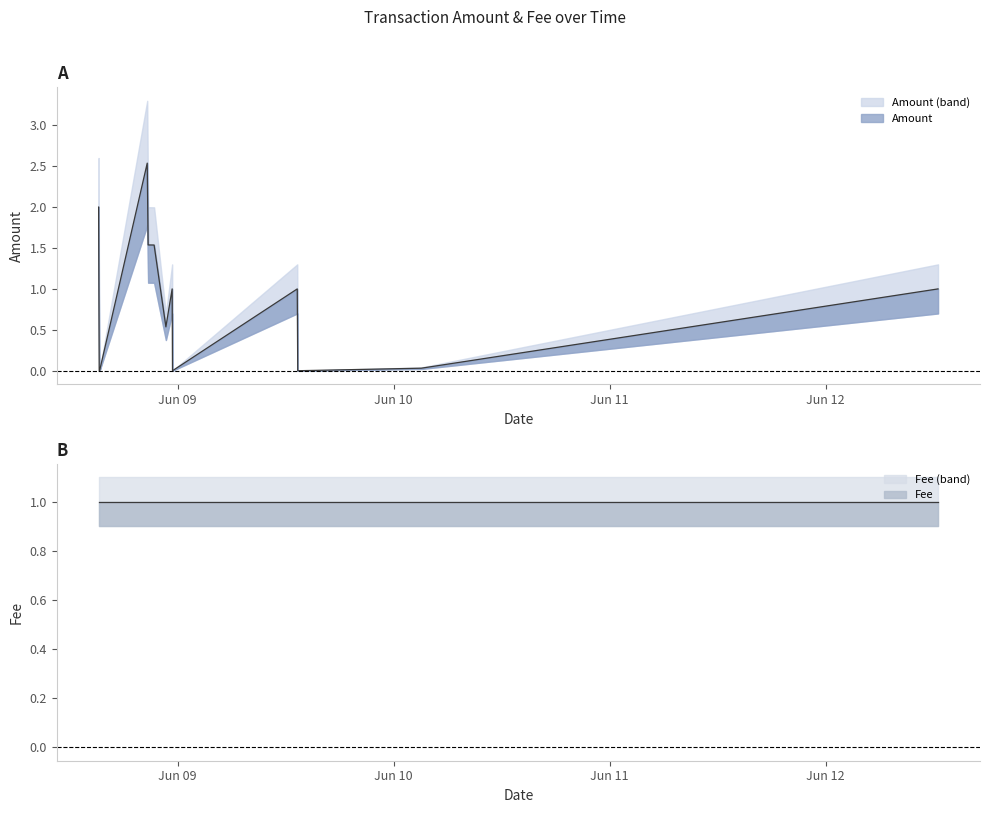

What is the highest value of the Fee (band) series?

1.1